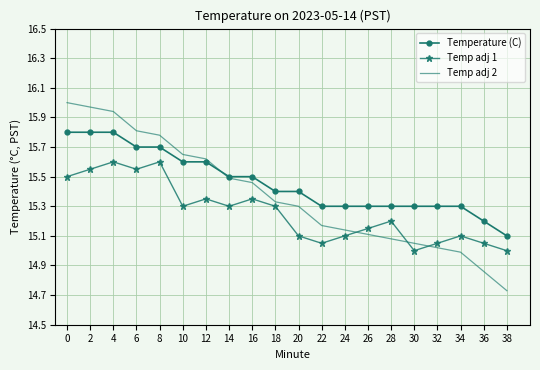

Is the value of Temperature (C) at 38 greater than the value of Temp adj 1 at 2?

No